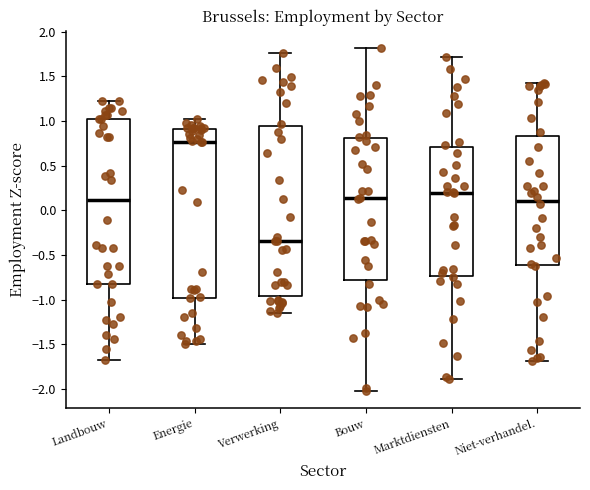

Reading left to right, transcribe this box plot: for each box, give where its median line is, the range the box spans, and where its two whiskers end, as read against the y-axis. The values are not printed on the chart, so give them approximately, as read against the axis.

Landbouw: median 0.10, box -0.85 to 1.05, whiskers -1.70 to 1.25
Energie: median 0.75, box -1.00 to 0.90, whiskers -1.50 to 1.00
Verwerking: median -0.35, box -0.95 to 0.95, whiskers -1.15 to 1.75
Bouw: median 0.15, box -0.80 to 0.80, whiskers -2.00 to 1.80
Marktdiensten: median 0.20, box -0.75 to 0.70, whiskers -1.90 to 1.70
Niet-verhandel.: median 0.10, box -0.60 to 0.85, whiskers -1.70 to 1.45